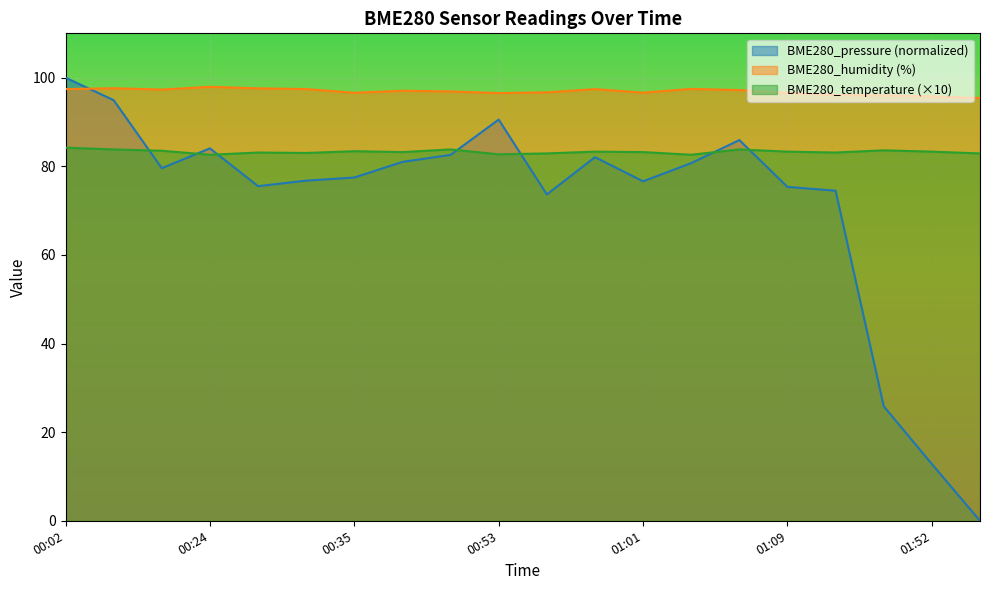

At which label does BME280_humidity reach its minimum?

01:55